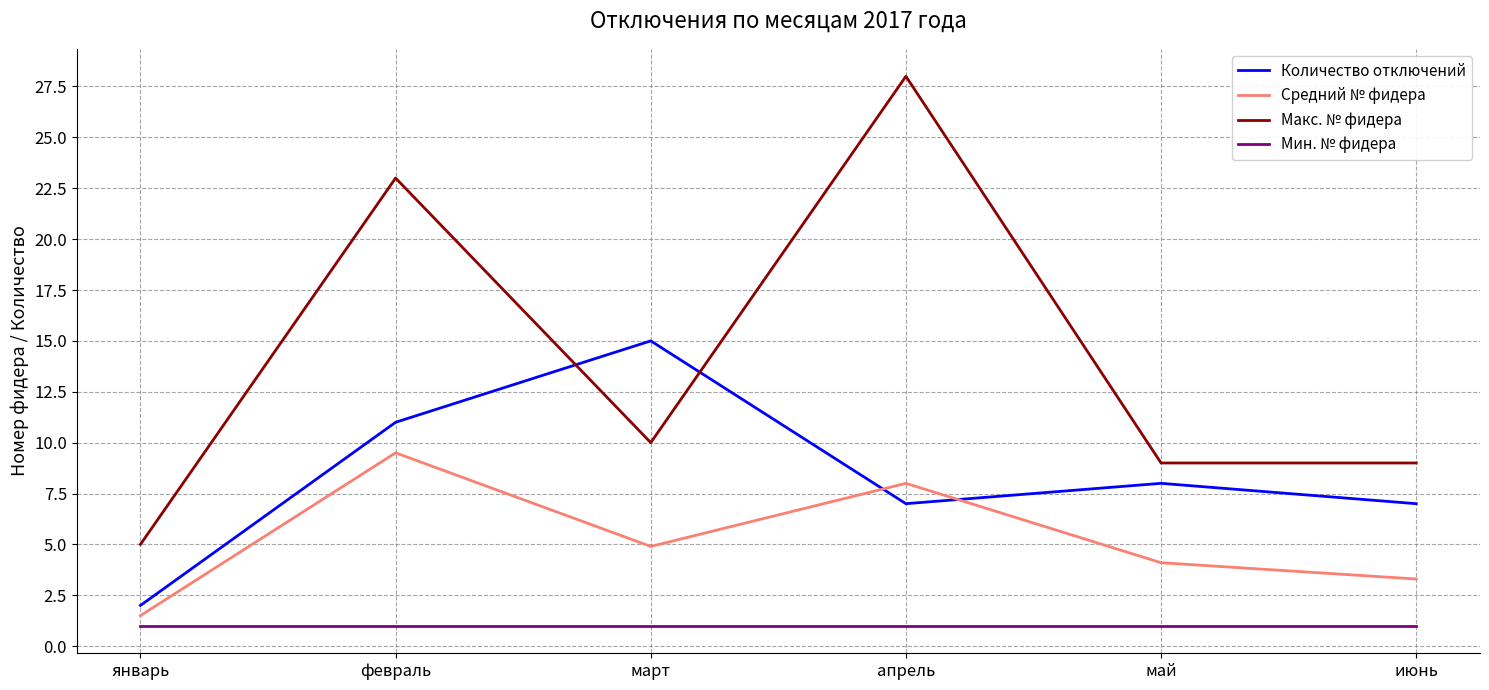

What is the difference between the maximum and second lowest values in the Макс. № фидера series?

19.0